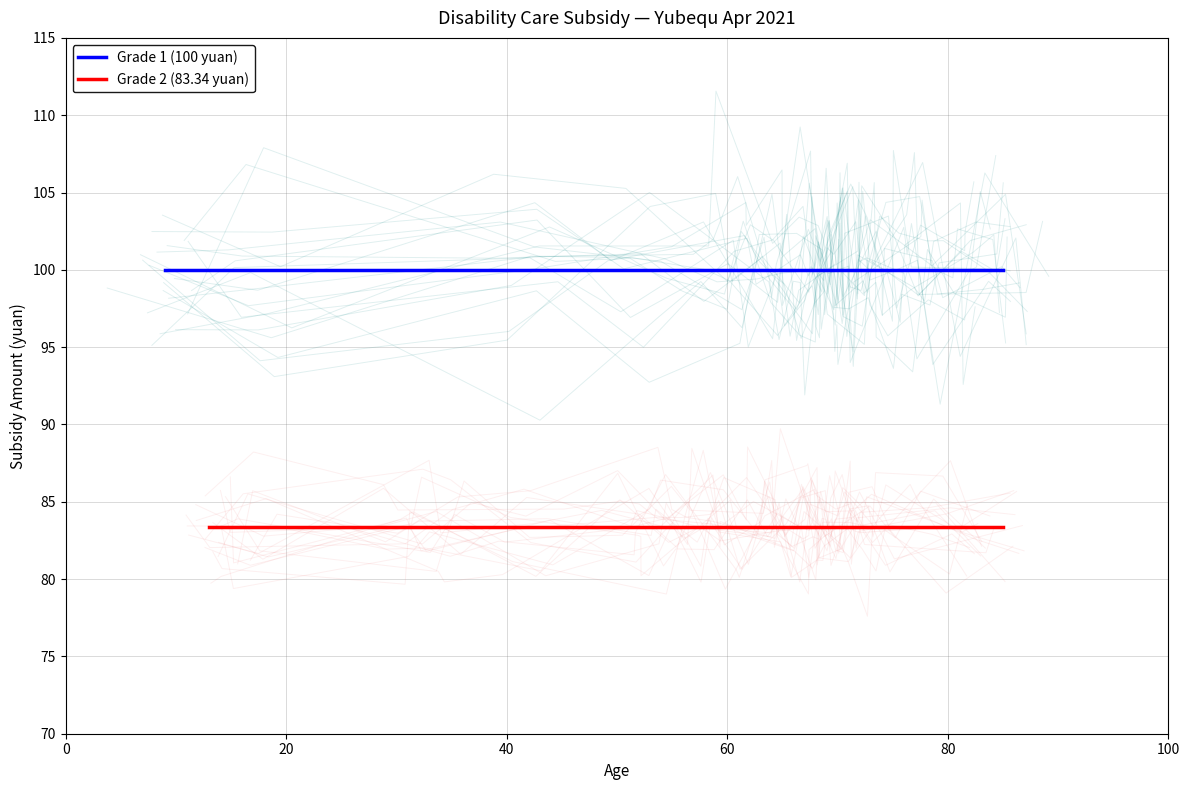

What is the highest value of the Grade 1 (100 yuan) series?

100.0